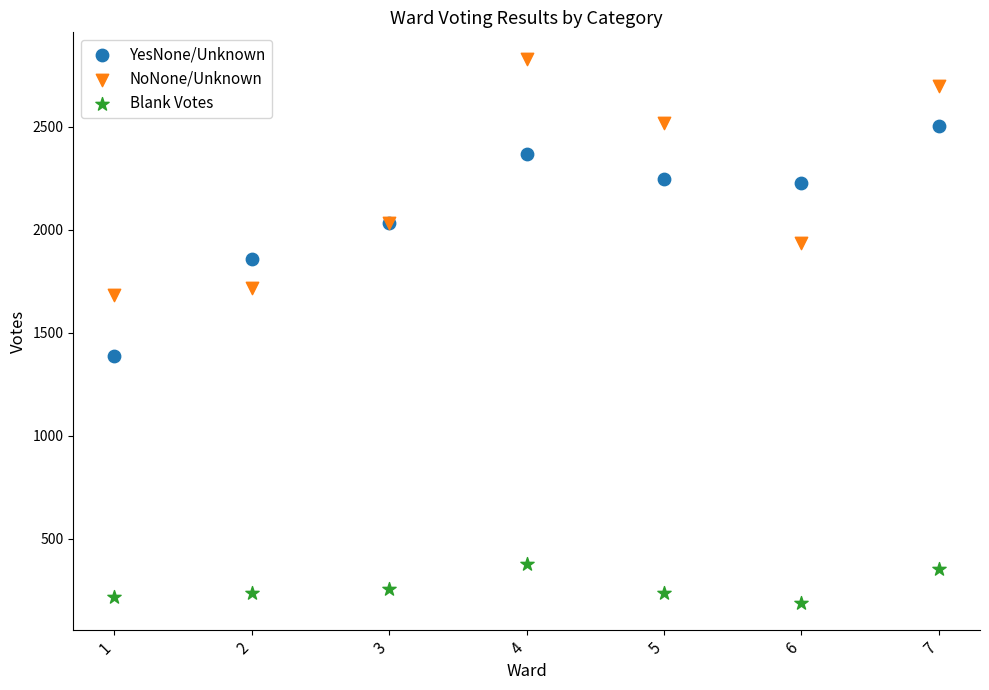

Across all series, what Y value is closest to 1508?

1389